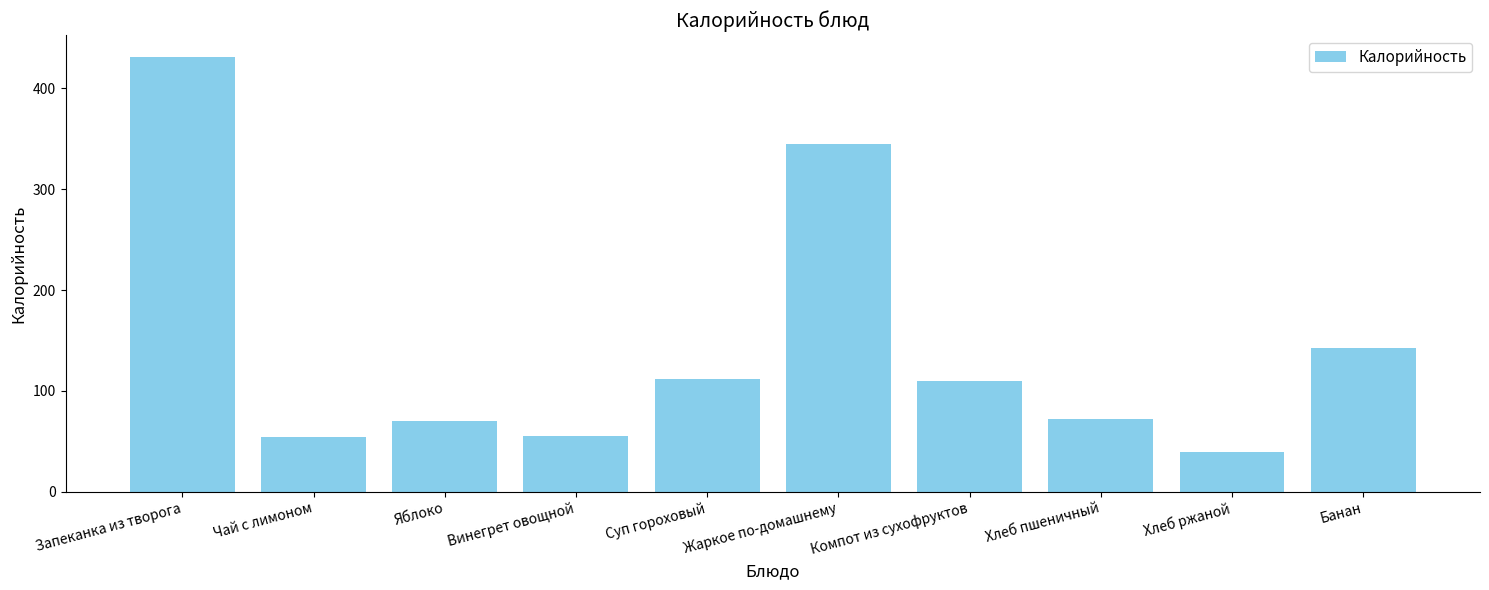

How many data points does each series have?

10